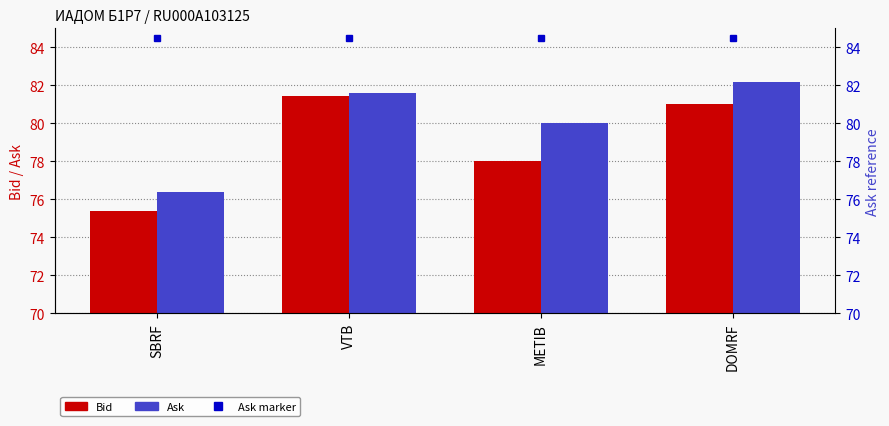

What is the label of the 1st bar from the right?

DOMRF